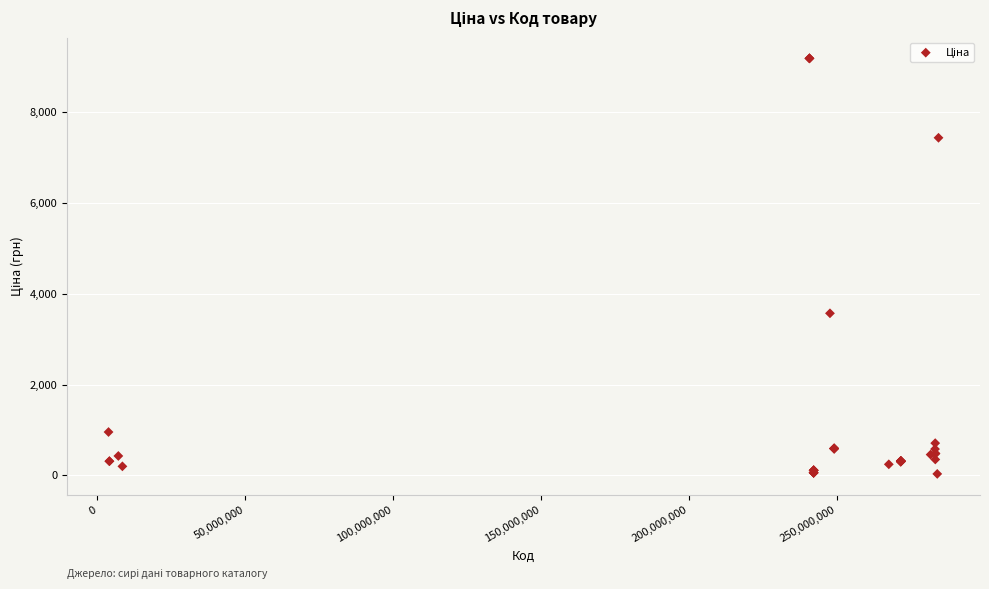

What Y value in the scatter plot is closest to 4608?

3569.6